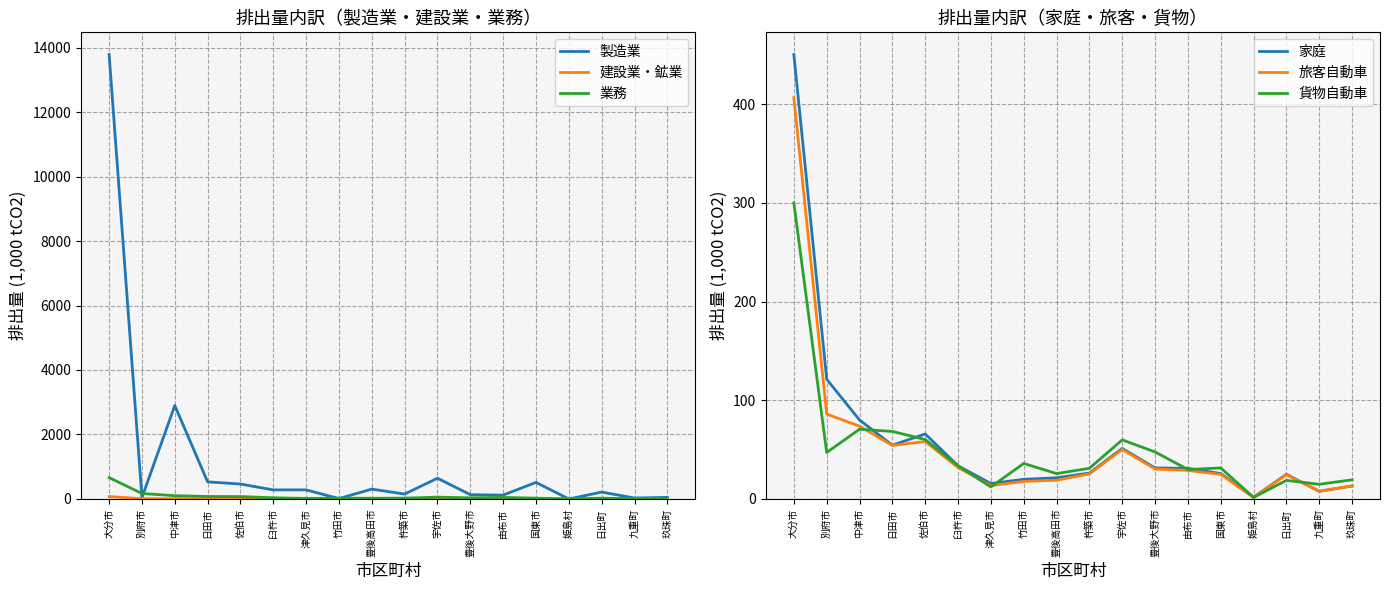

What is the value of the 旅客自動車 point at the 9th from the left?

19.0